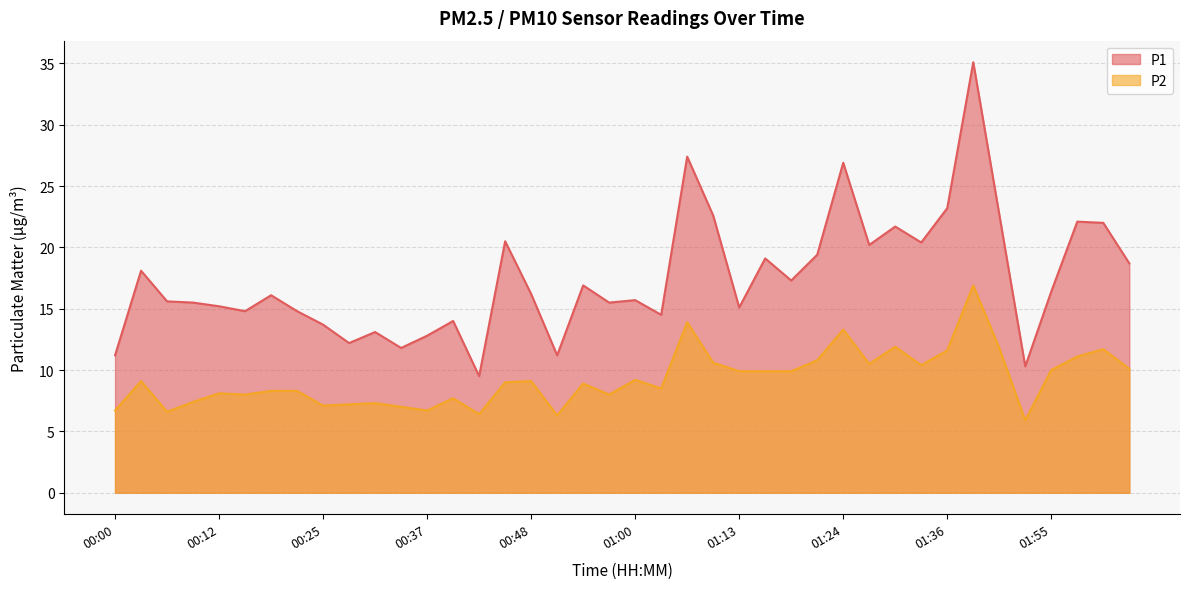

What is the lowest value of the P1 series?

9.5